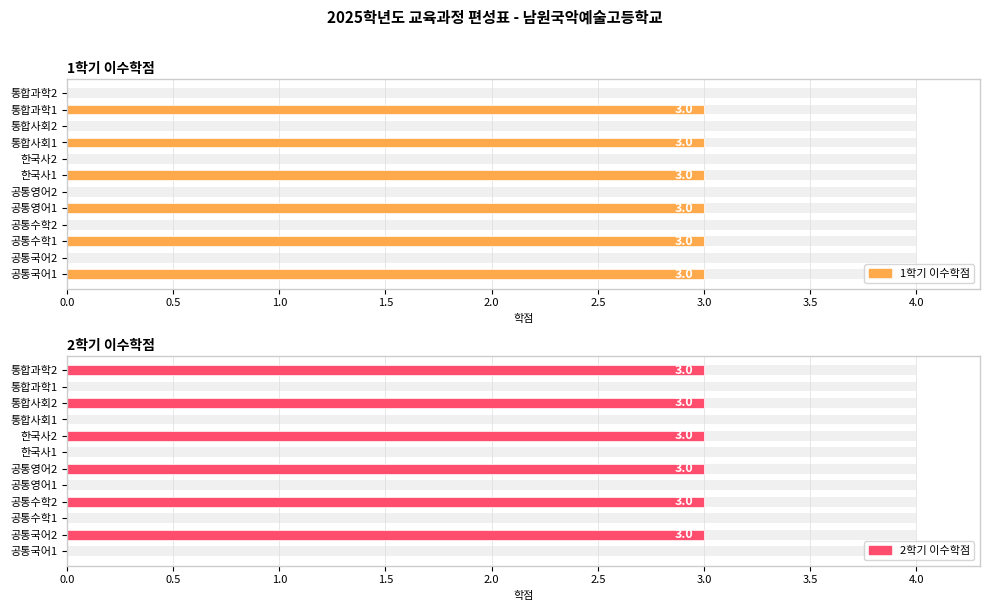

How many bars are there in total?

24